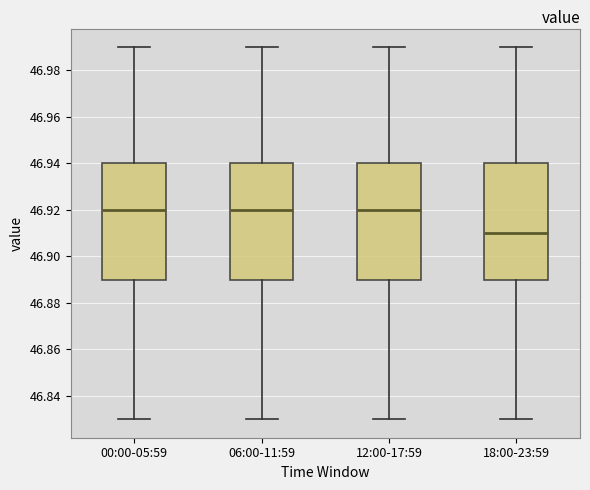

Where is the lower edge of the box for 12:00-17:59 on the y-axis? The values are not printed on the chart, so give them approximately, as read against the axis.

46.89